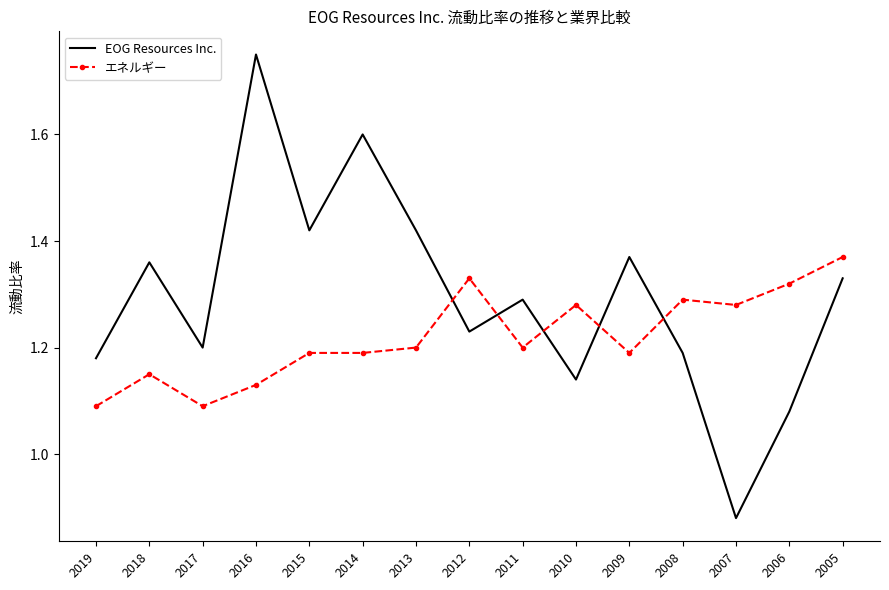

Is the value of エネルギー at 2018 greater than the value of EOG Resources Inc. at 2007?

Yes